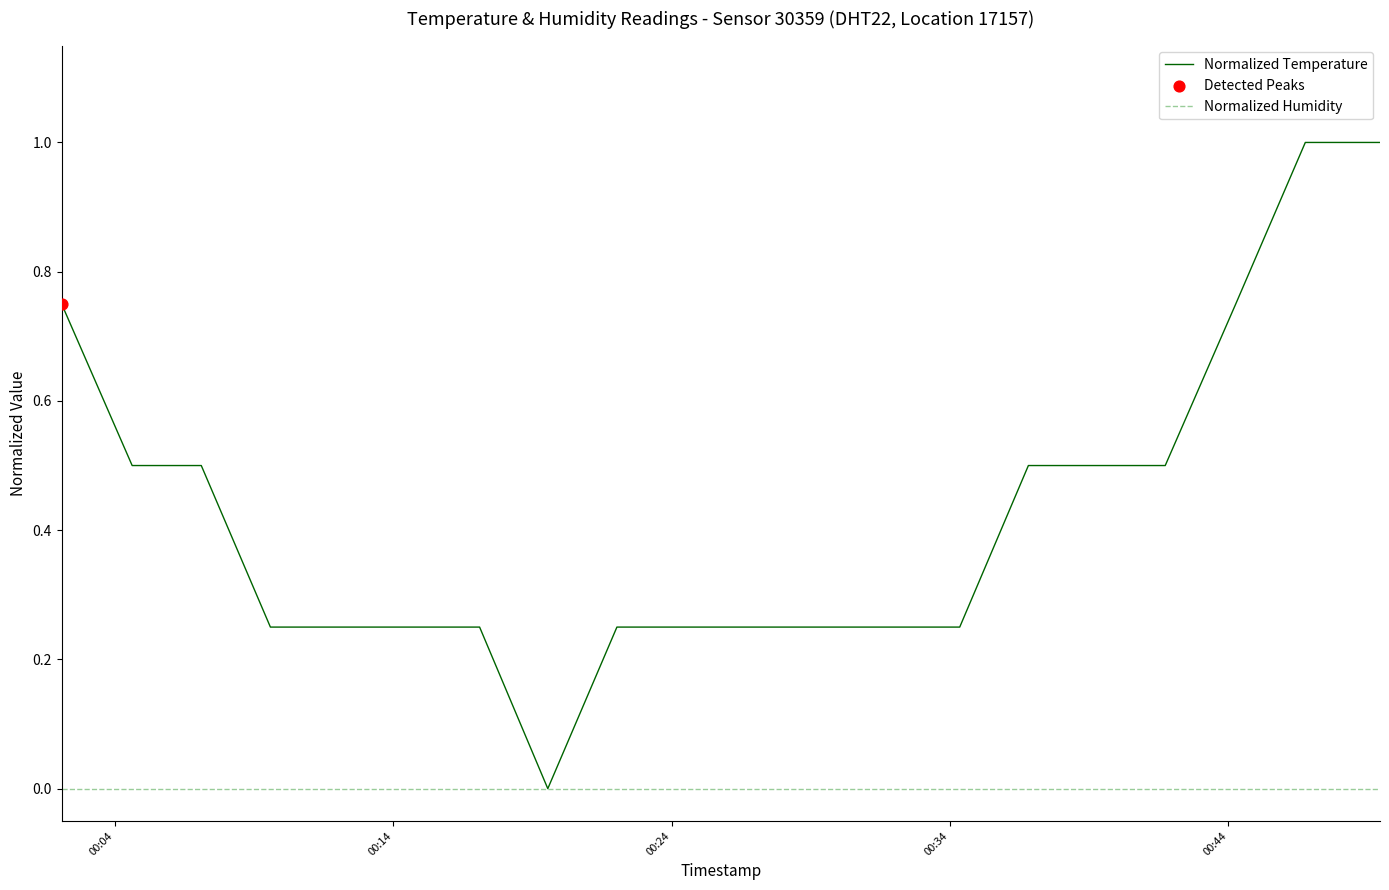

List the series in order of their overall mean, lowest first.

Normalized Humidity, Normalized Temperature